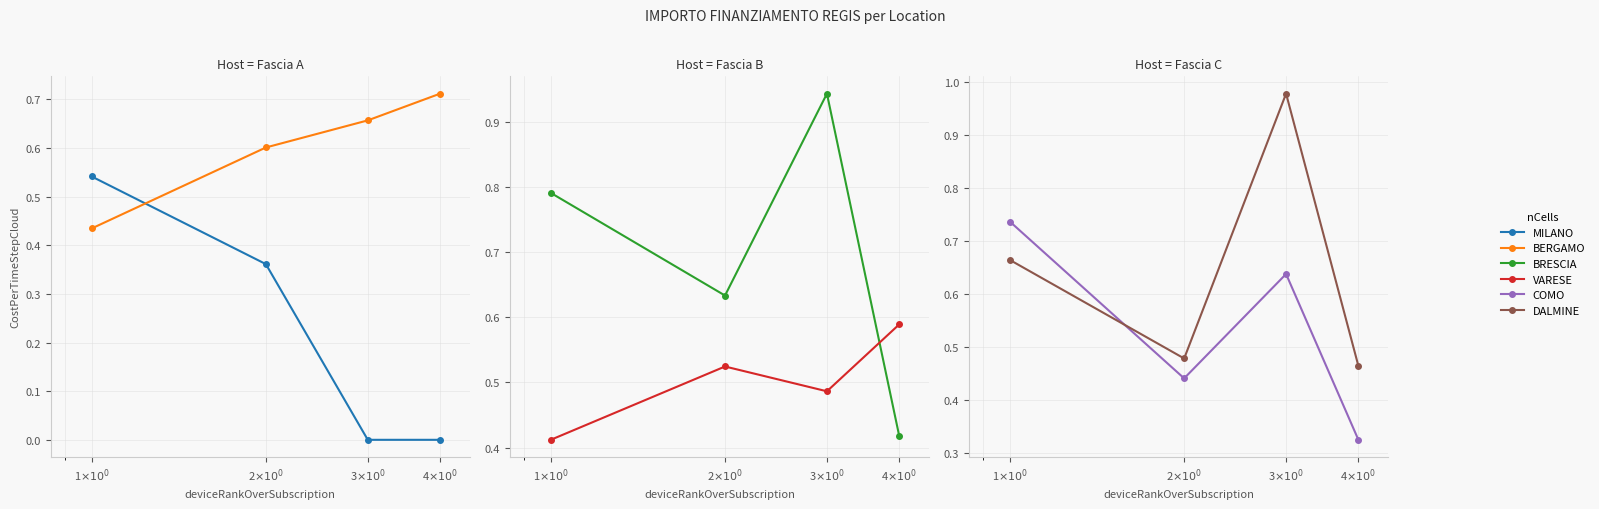

At which category is the sum across all series the highest?

3$\times 10^0$